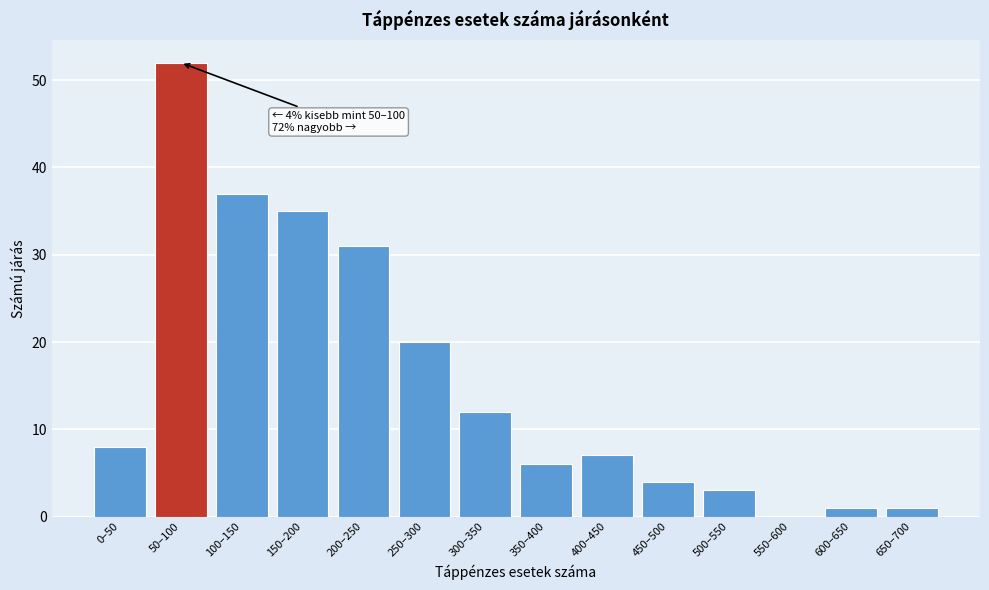

Reading left to right, list all the values displayed in this chart.

0–50=8	50–100=52	100–150=37	150–200=35	200–250=31	250–300=20	300–350=12	350–400=6	400–450=7	450–500=4	500–550=3	550–600=0	600–650=1	650–700=1